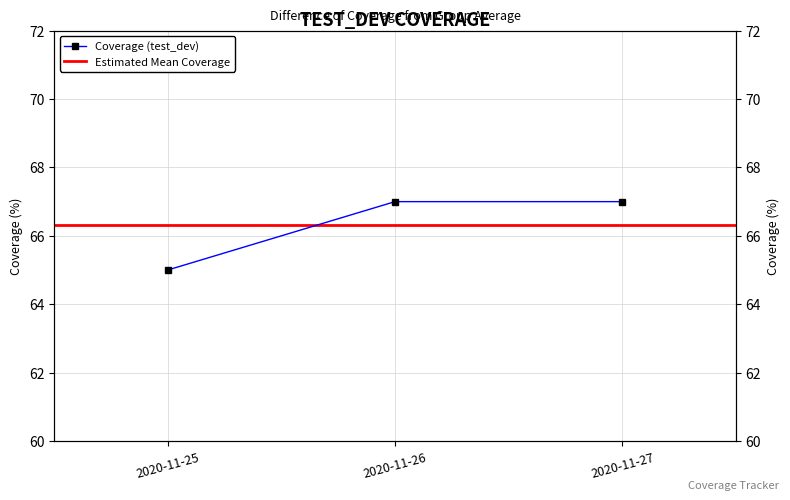

List the labels in order of value, largest first.

2020-11-26, 2020-11-27, 2020-11-25